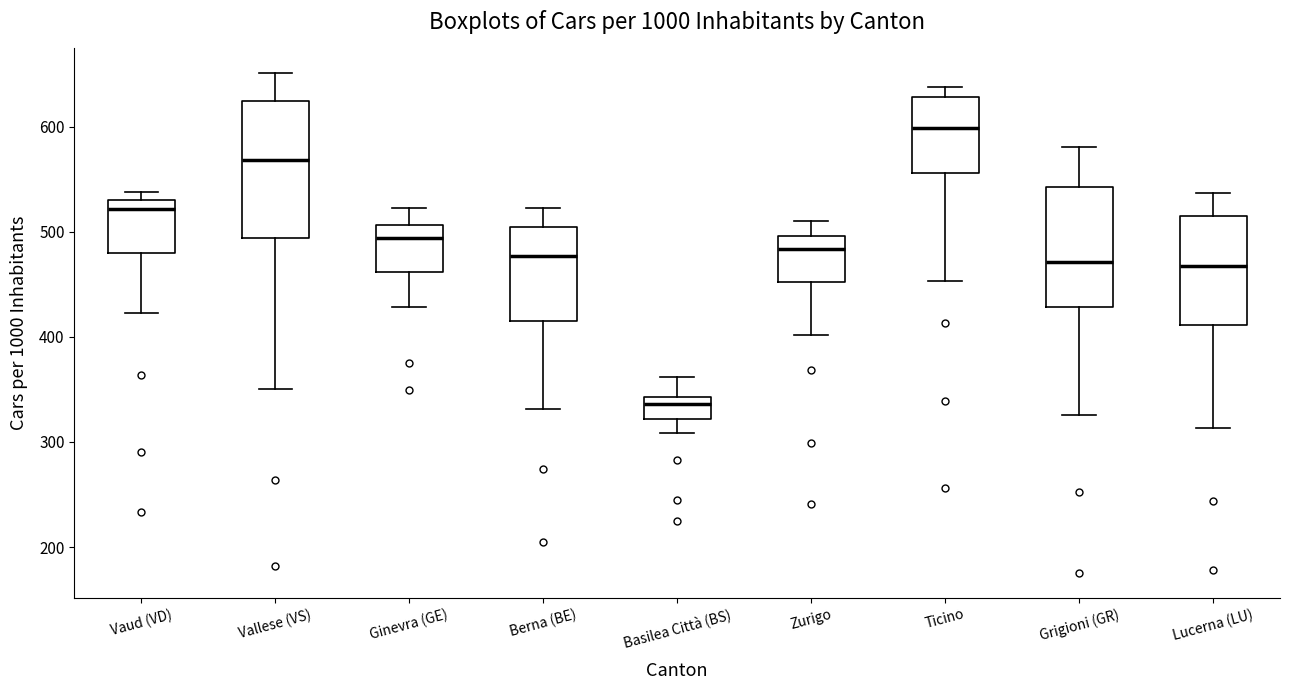

Reading left to right, read every box against the y-axis: the position of its median line, the range the box covers, and the ends of its whiskers. The values are not printed on the chart, so give them approximately, as read against the axis.

Vaud (VD): median 520, box 480 to 530, whiskers 420 to 540
Vallese (VS): median 570, box 490 to 620, whiskers 350 to 650
Ginevra (GE): median 490, box 460 to 510, whiskers 430 to 520
Berna (BE): median 480, box 420 to 510, whiskers 330 to 520
Basilea Città (BS): median 340 (just below the box's upper edge), box 320 to 340, whiskers 310 to 360
Zurigo: median 480, box 450 to 500, whiskers 400 to 510
Ticino: median 600, box 560 to 630, whiskers 450 to 640
Grigioni (GR): median 470, box 430 to 540, whiskers 330 to 580
Lucerna (LU): median 470, box 410 to 520, whiskers 310 to 540